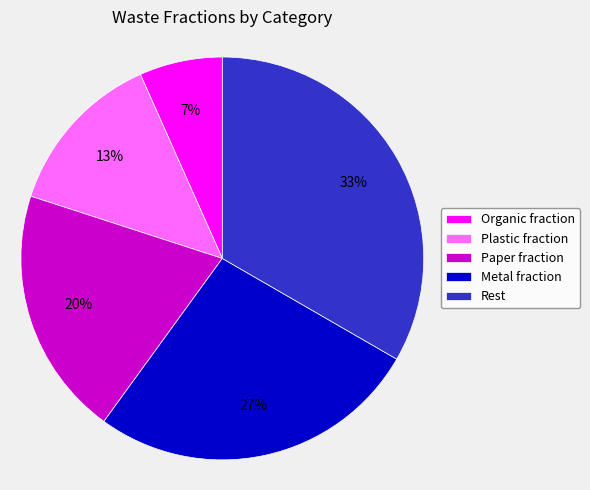

True or false: Organic fraction accounts for 1% of the total.

False